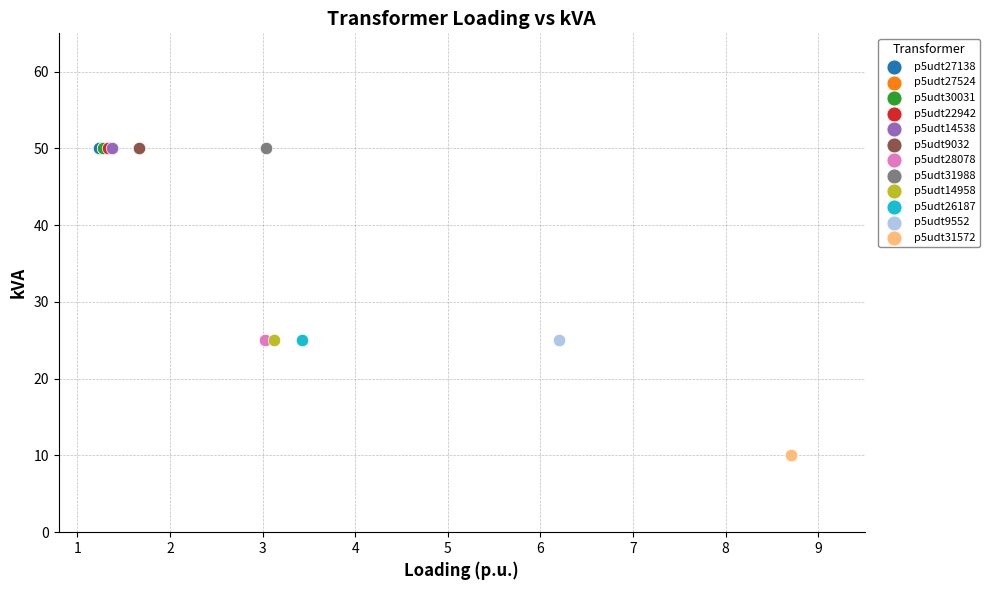

What are all the series names shown in the legend?

p5udt27138, p5udt27524, p5udt30031, p5udt22942, p5udt14538, p5udt9032, p5udt28078, p5udt31988, p5udt14958, p5udt26187, p5udt9552, p5udt31572